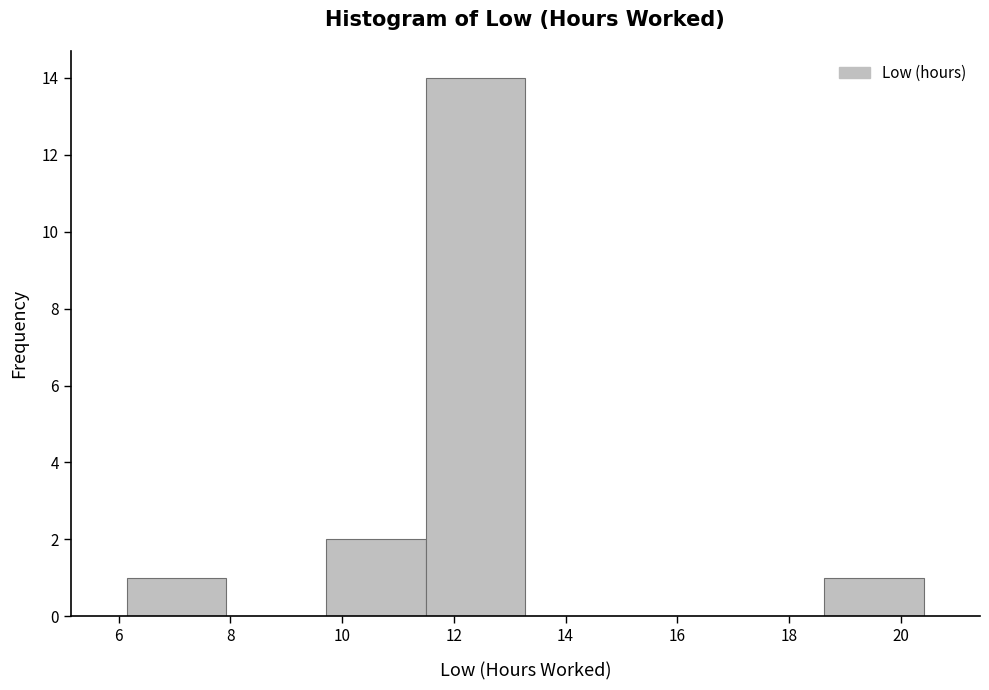

Reading left to right, transcribe this chart: for each bar, give the range it covers on the x-axis and its height. Neither the bar edges nor the heights are printed on the chart, so give them approximately, as read against the axes.

6.2 to 8.0: 1
8.0 to 9.8: 0
9.8 to 11.4: 2
11.4 to 13.2: 14
13.2 to 15.0: 0
15.0 to 16.8: 0
16.8 to 18.6: 0
18.6 to 20.4: 1